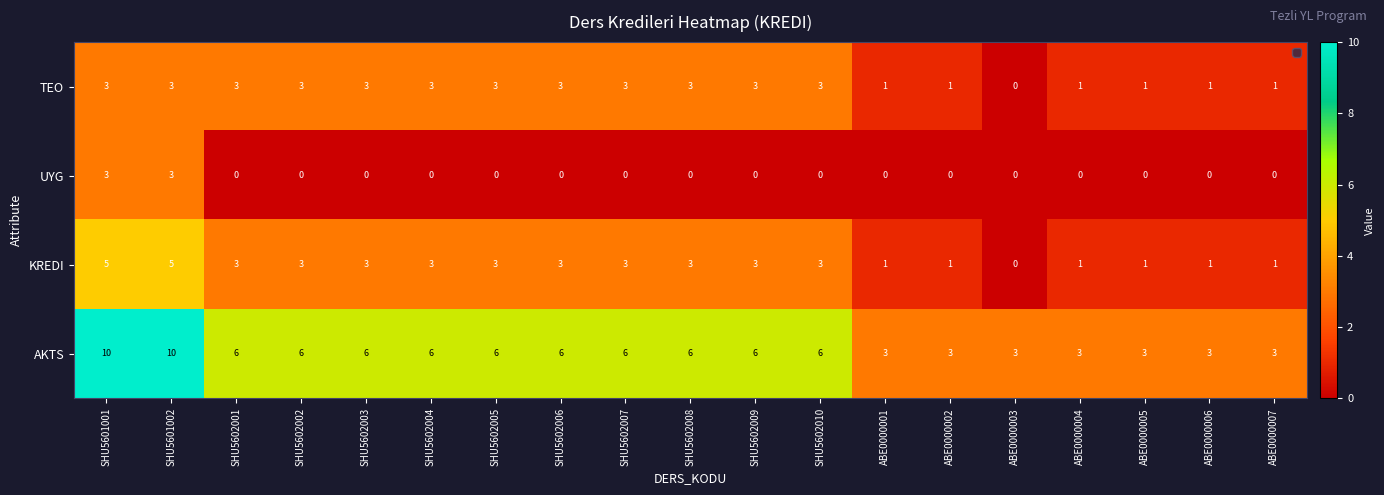

What is the greatest value displayed?

10